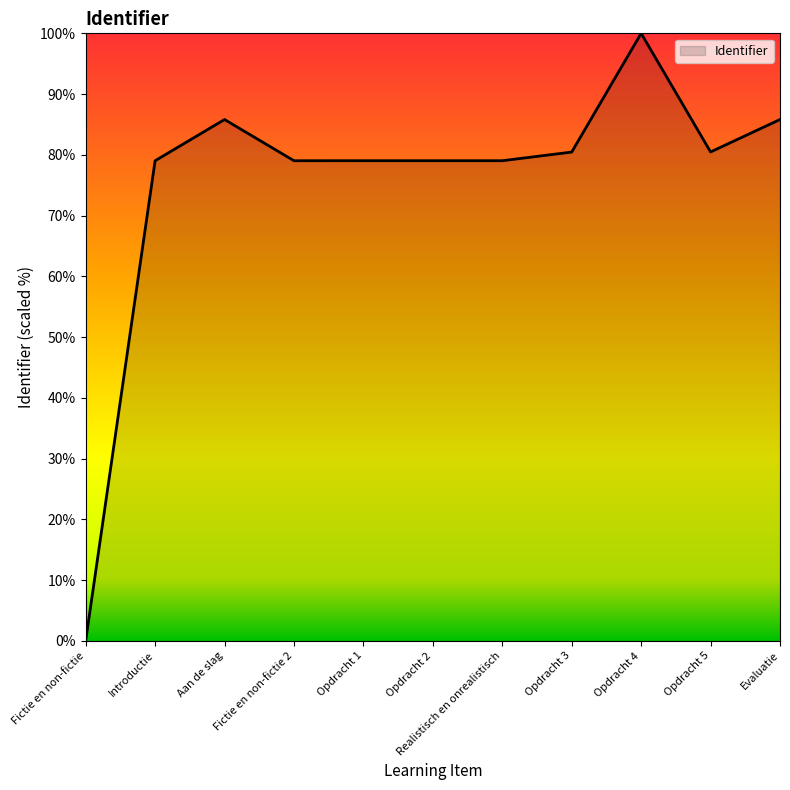

What position from the right is Introductie?

10